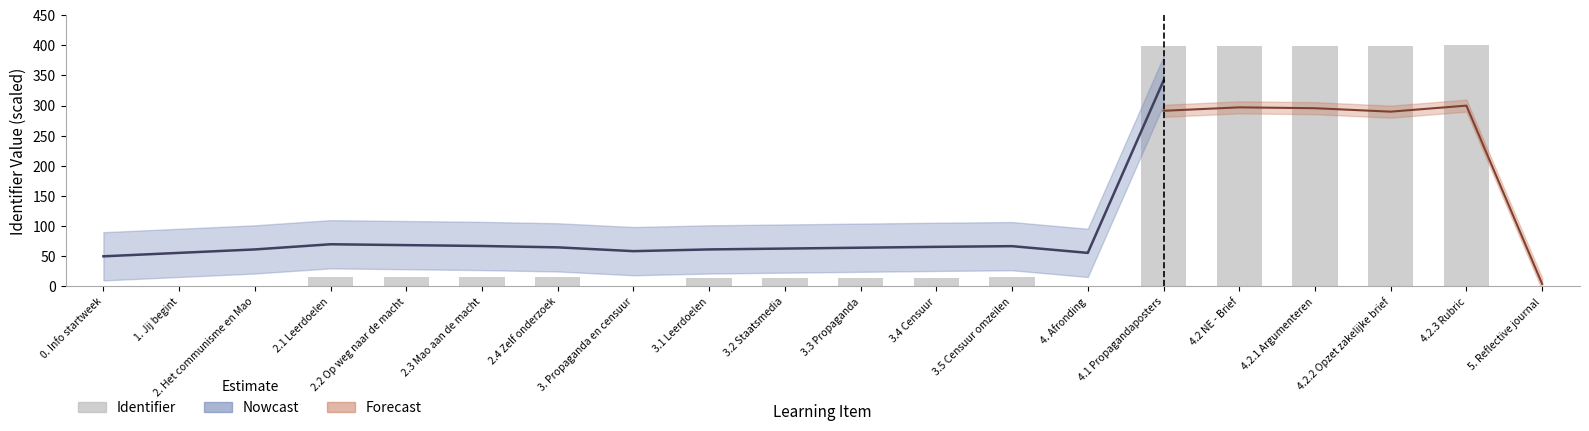

What is the sum of all values?

2129.5